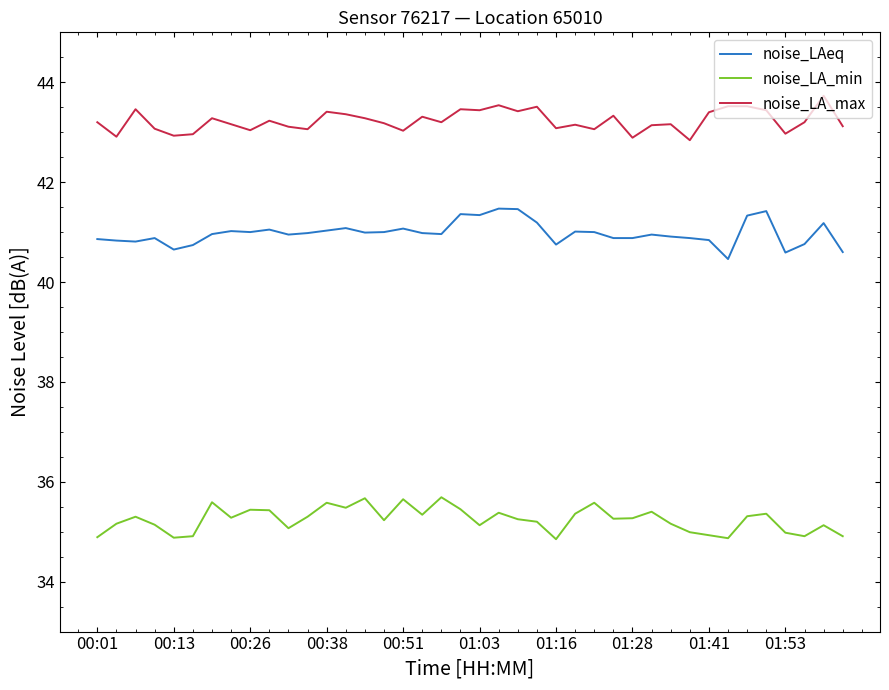

At how many categories does at least one series exceed 39?

40